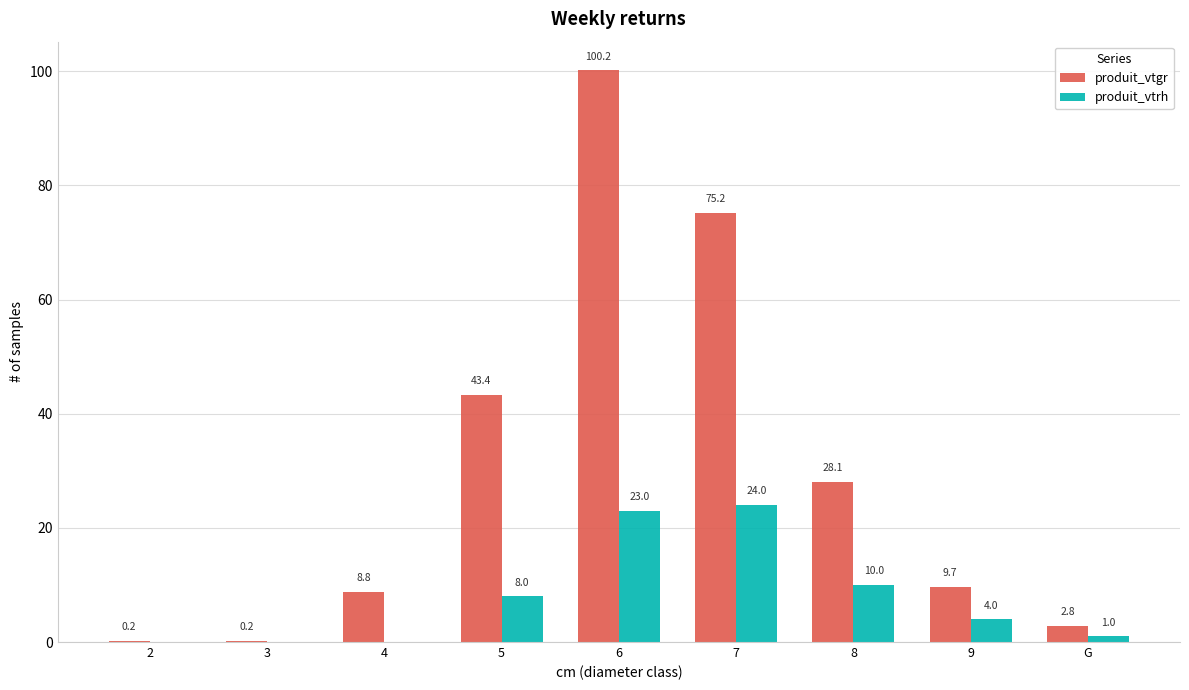

Which series has the largest total across all categories?

produit_vtgr